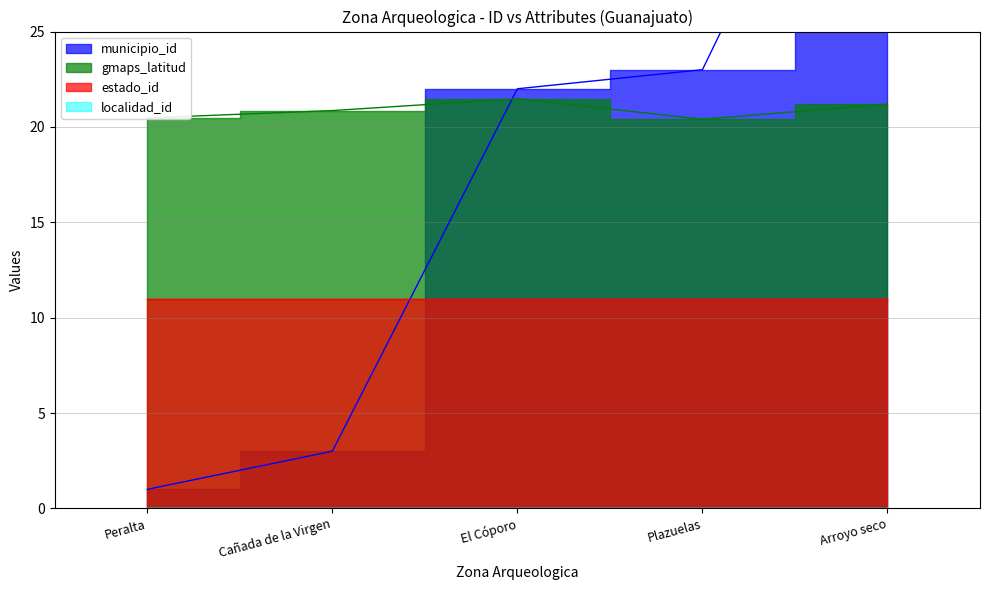

Is it true that gmaps_latitud equals 21.2 at Arroyo seco?

True